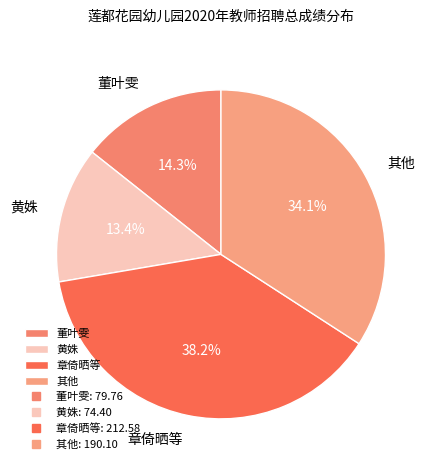

Combined, do 章倚晒等 and 董叶雯 account for over 50%?

Yes